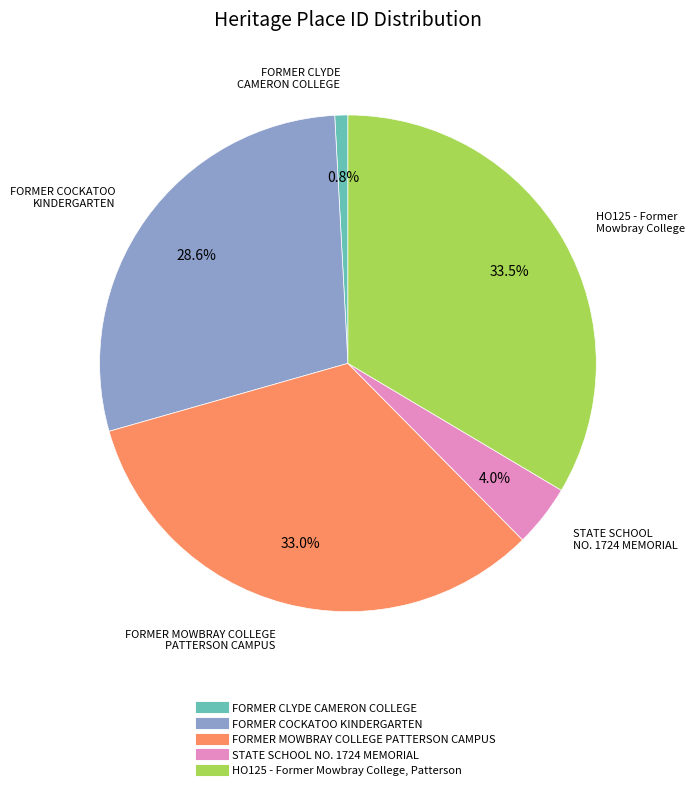

What is the largest slice in the pie chart?

HO125 - Former Mowbray College, Patterson